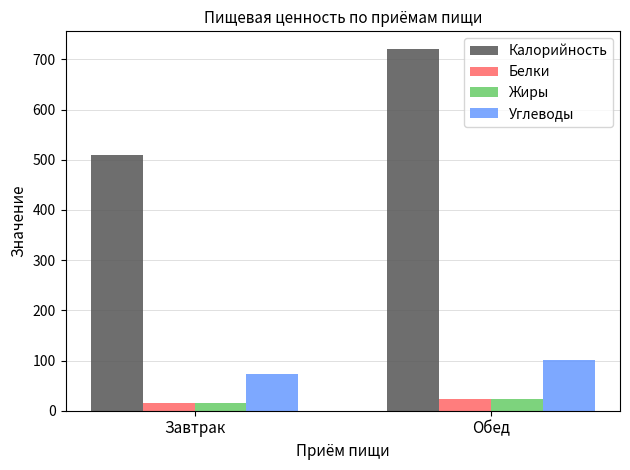

Is the value of Белки at Завтрак greater than the value of Жиры at Обед?

No